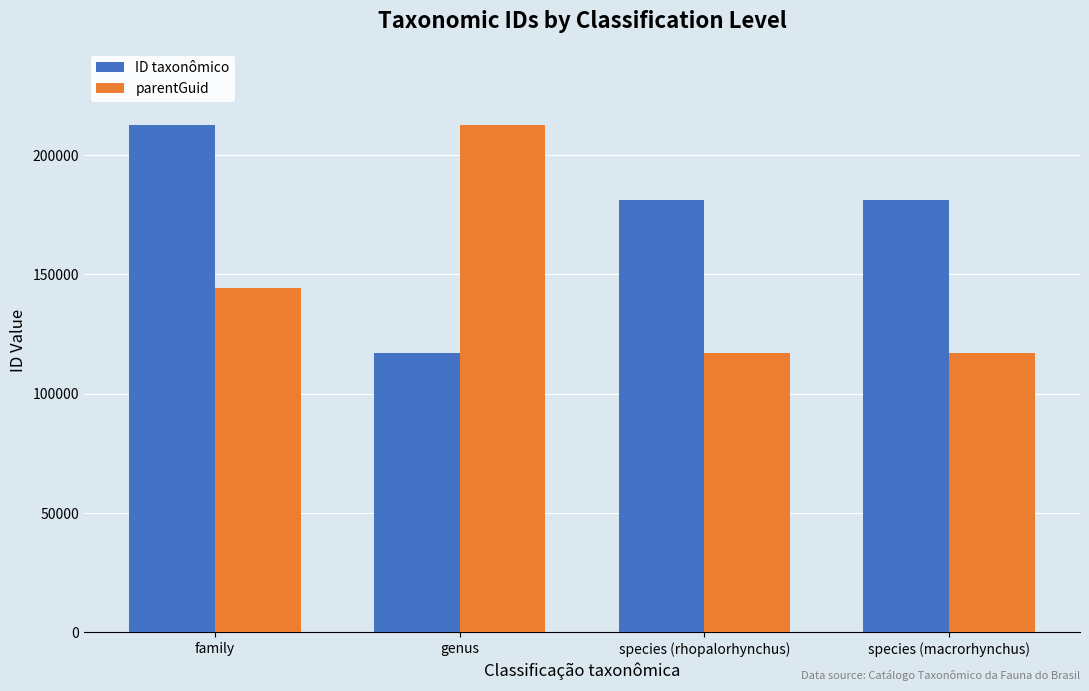

How many values in the parentGuid series are below 144359?

2